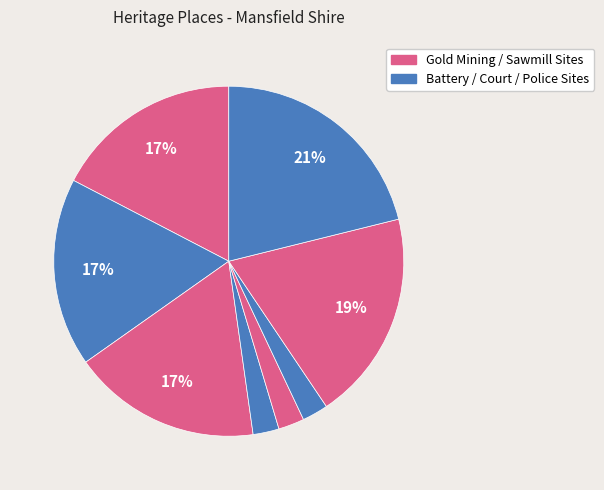

Count the number of slices in the pie.

8